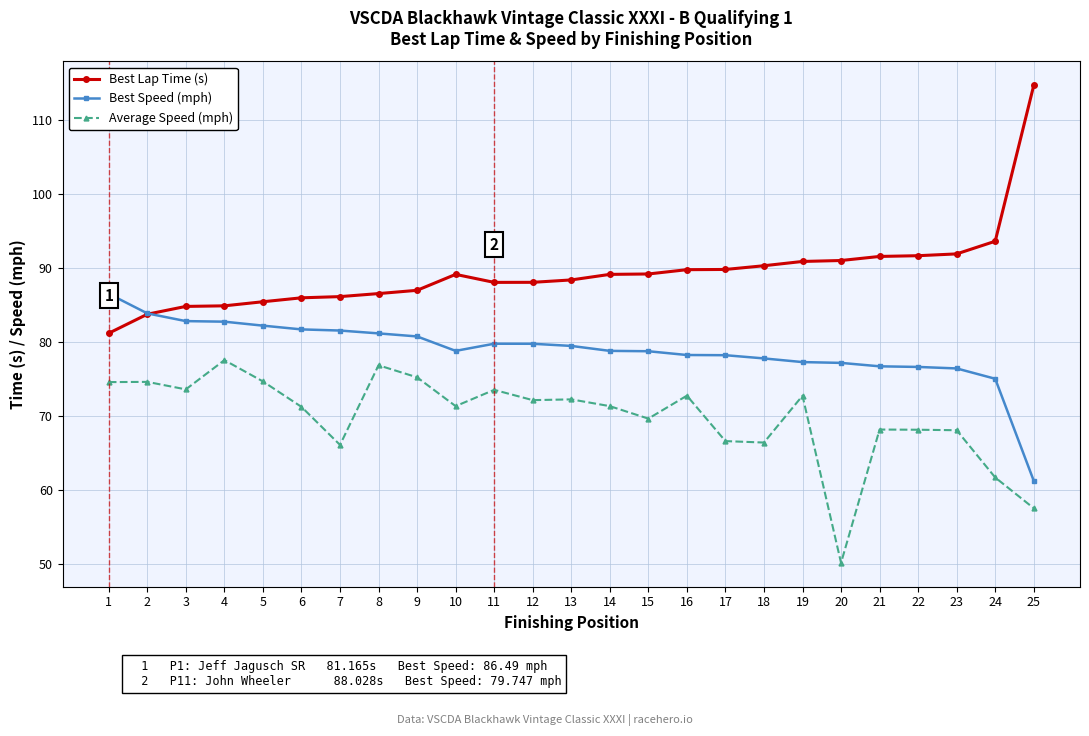

What is the greatest value displayed?

114.6